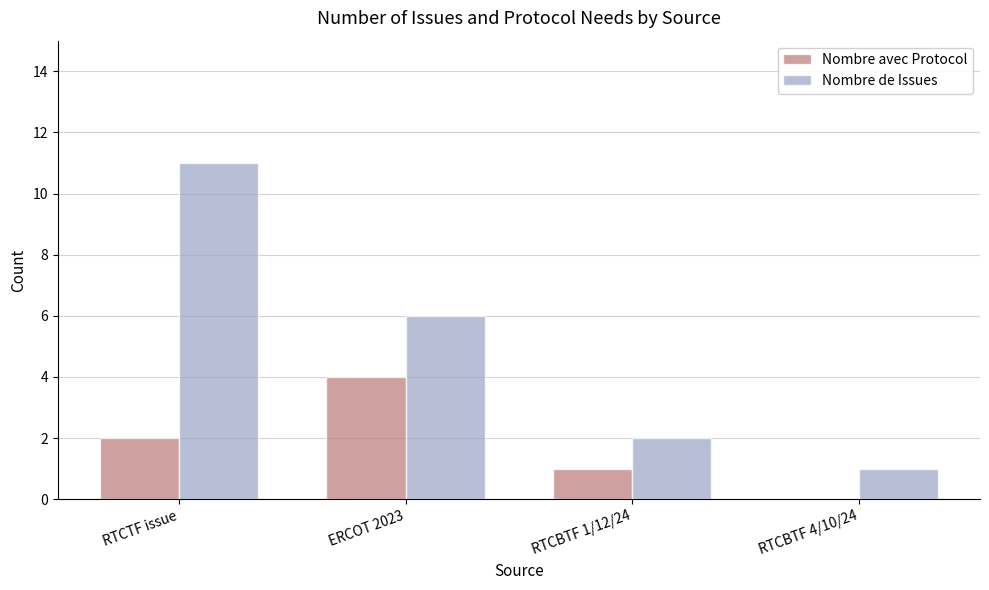

The Nombre avec Protocol series shows 1 at RTCTF issue. True or false?

False